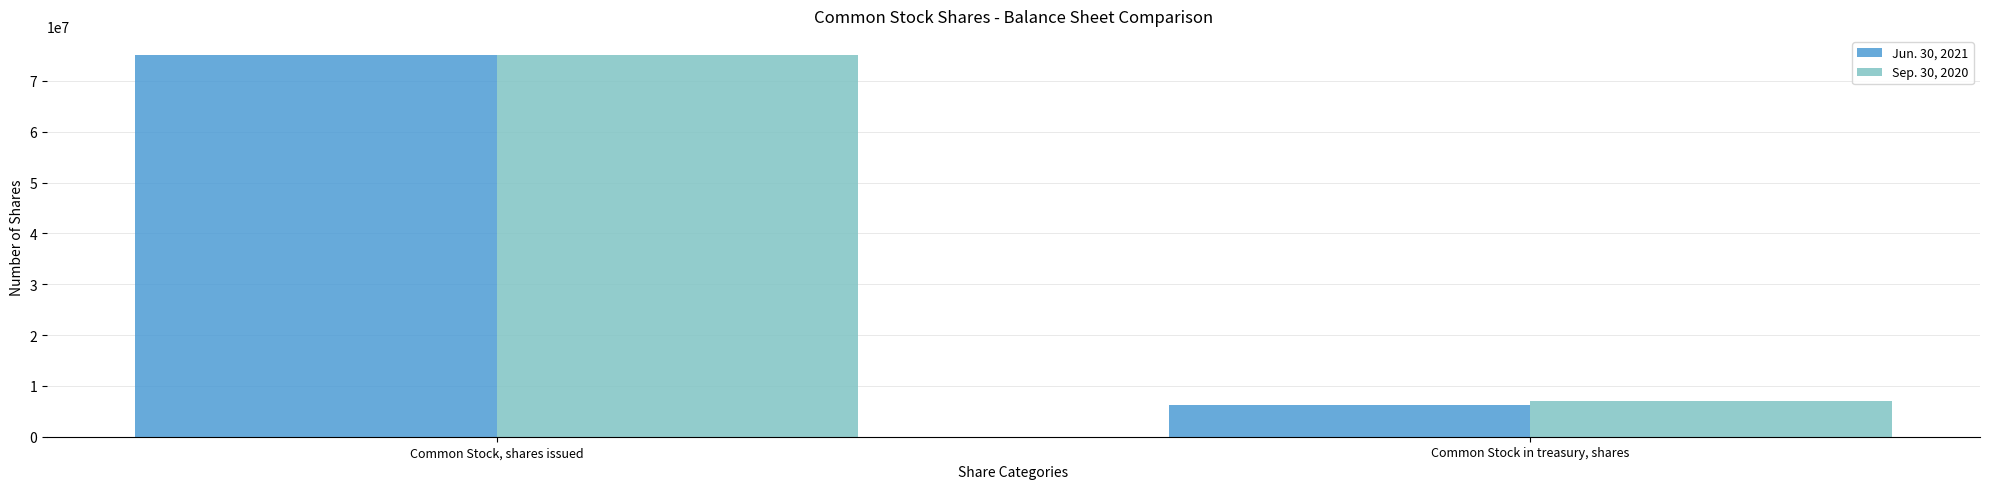

At which label does Jun. 30, 2021 reach its peak?

Common Stock, shares issued